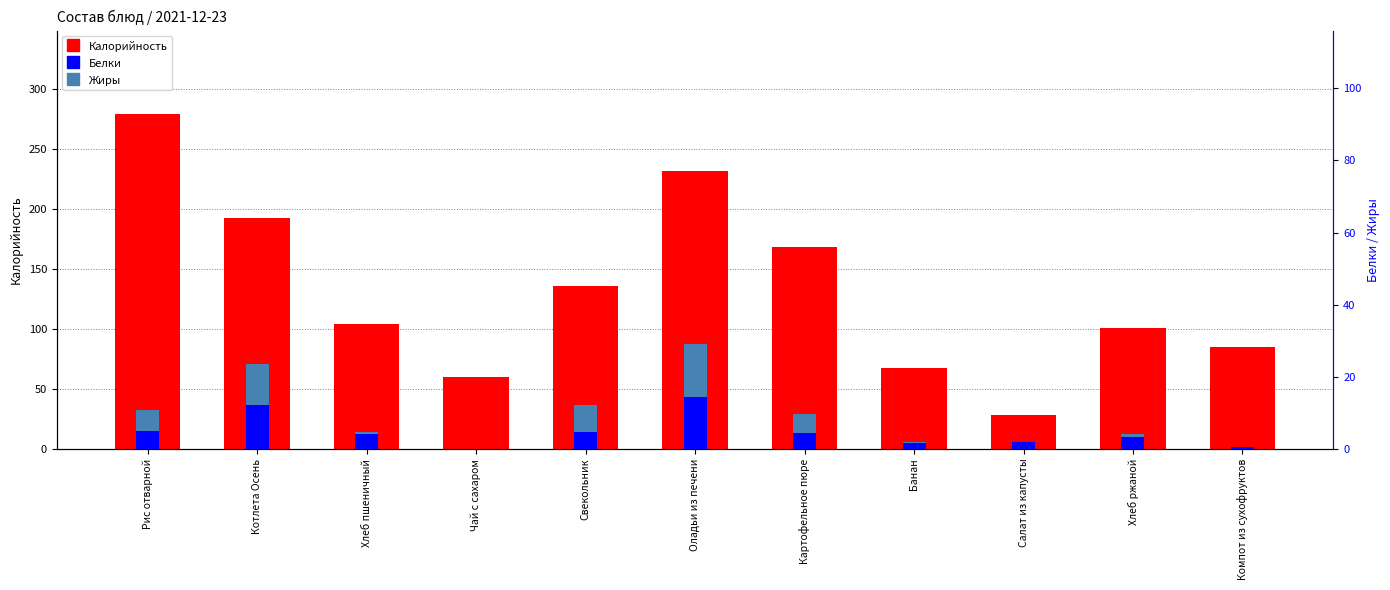

How many data points does each series have?

11